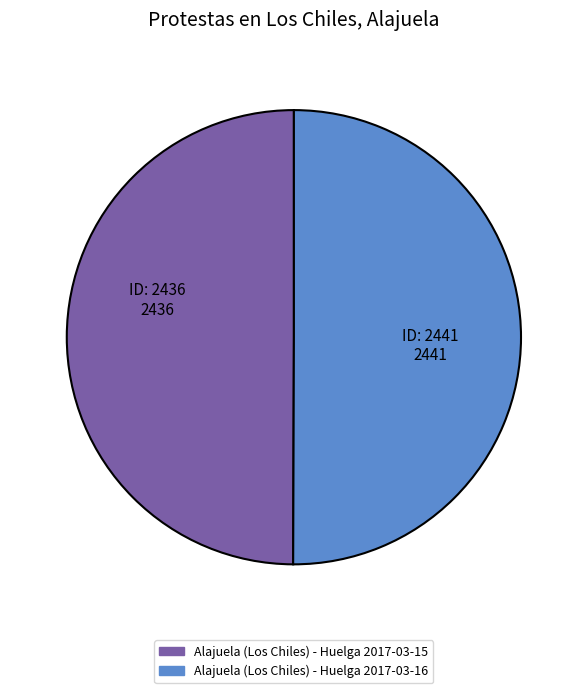

True or false: Alajuela (Los Chiles) - Huelga 2017-03-16 accounts for 63% of the total.

False